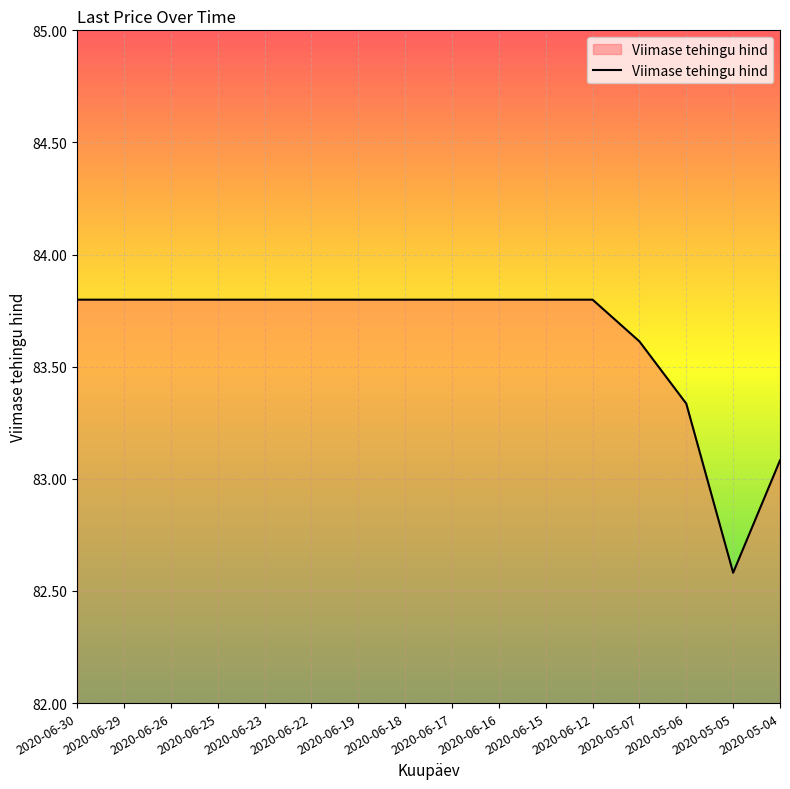

Is it true that the value at 2020-06-16 is 49.4?

False